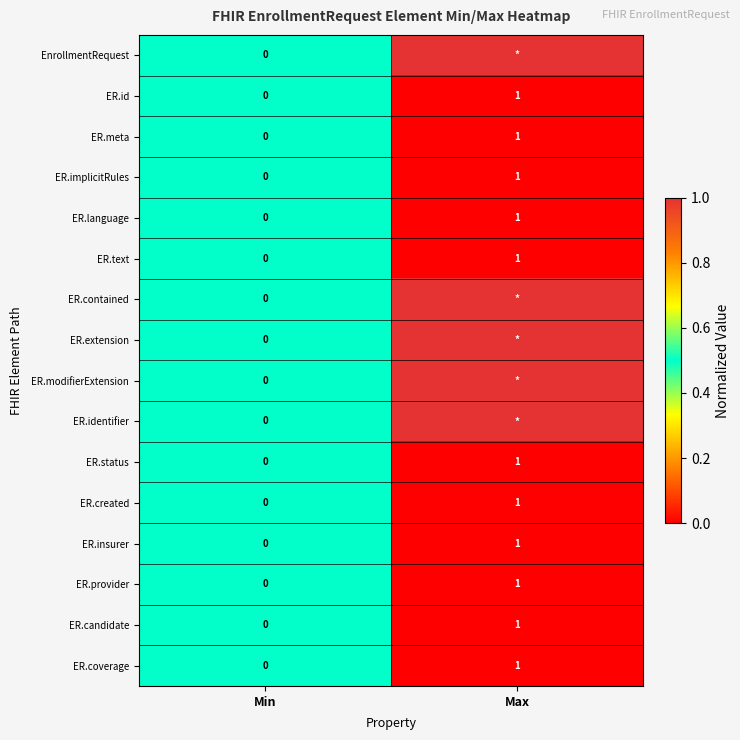

What is the greatest value displayed?

1.0